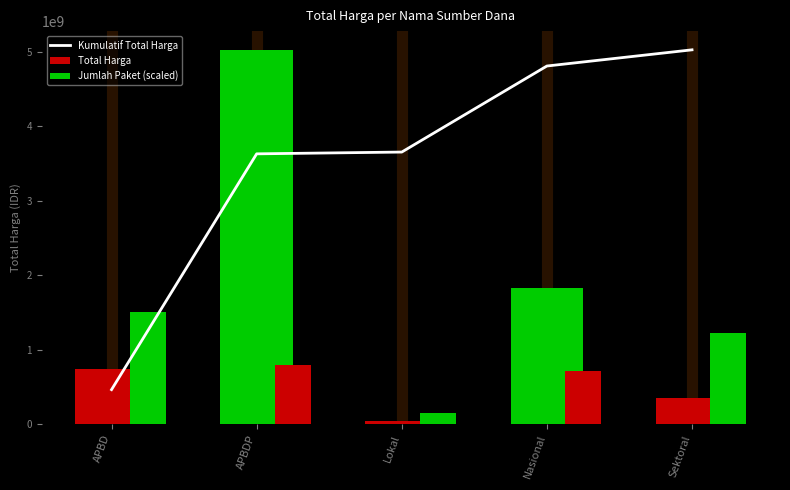

At which label does Kumulatif Total Harga reach its peak?

Sektoral